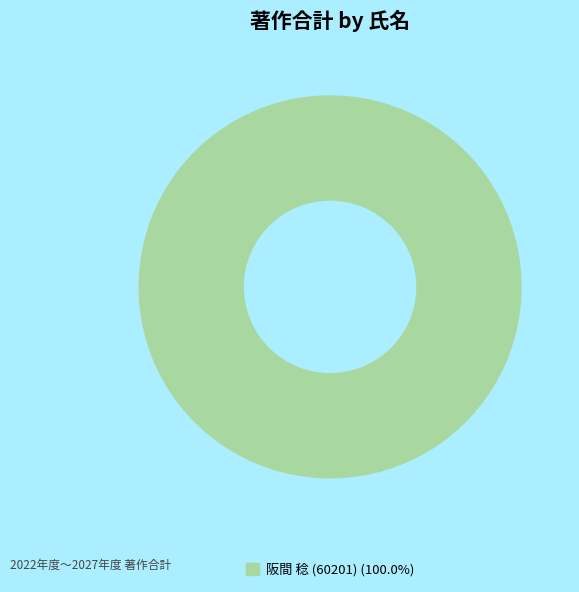

Is there any slice that represents more than half of the pie?

Yes